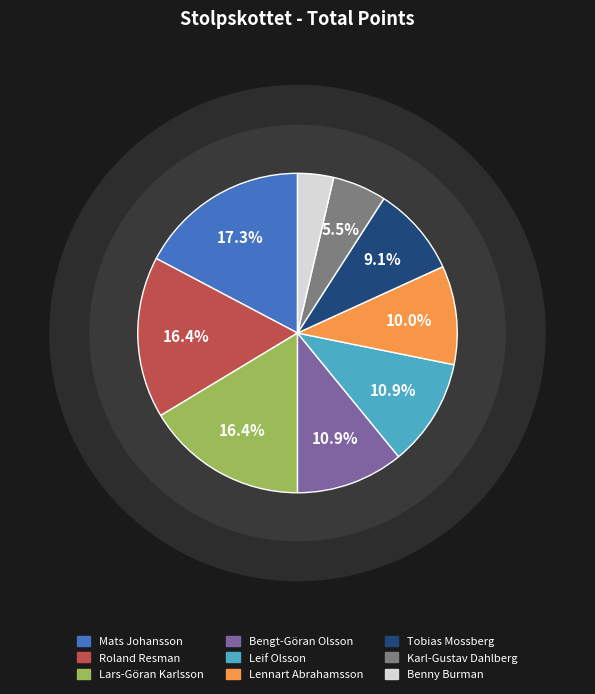

Does Abrahamsson represent more than half of the total?

No